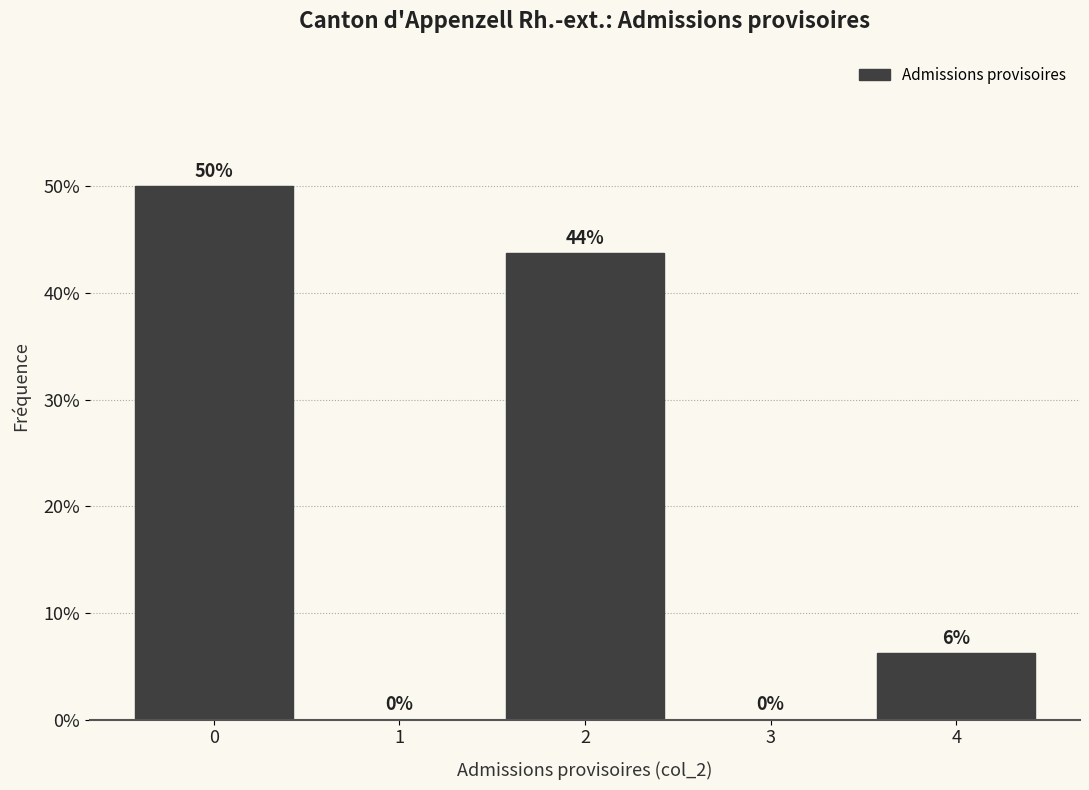

The chart shows a value of 43.8 at 2. True or false?

True